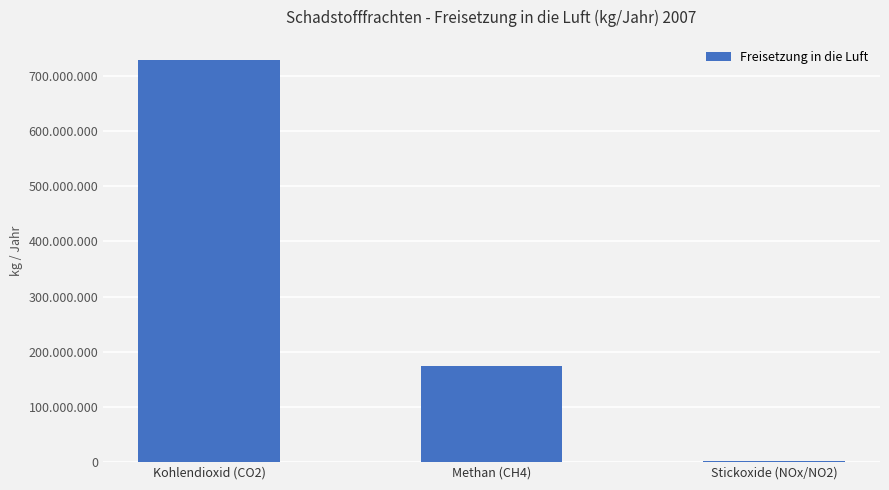

List the labels in order of value, largest first.

Kohlendioxid (CO2), Methan (CH4), Stickoxide (NOx/NO2)